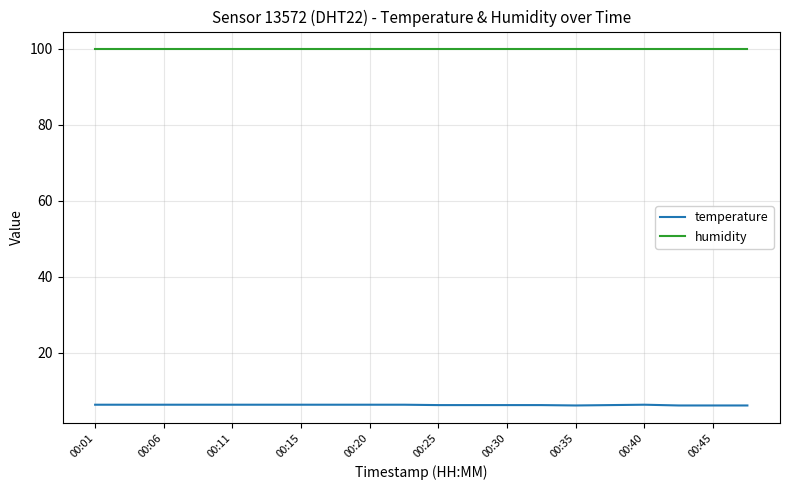

Which series has the largest range (max minus min)?

temperature